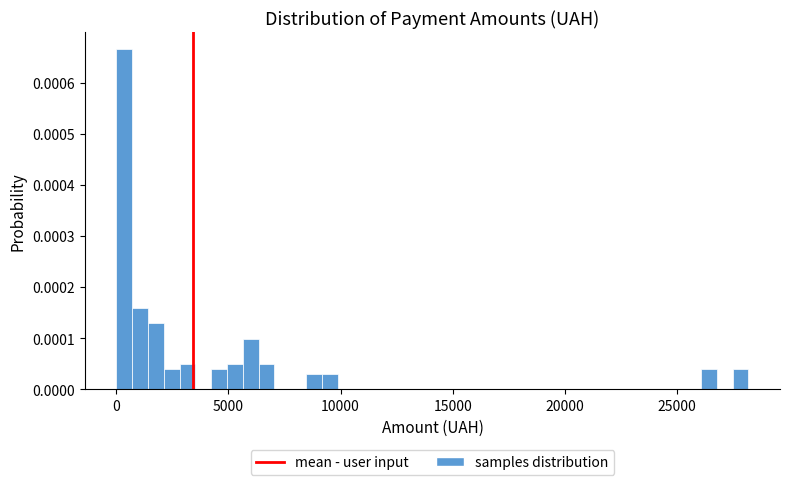

Read against the x-axis, roughly where is the centre of the tallest bar?

500